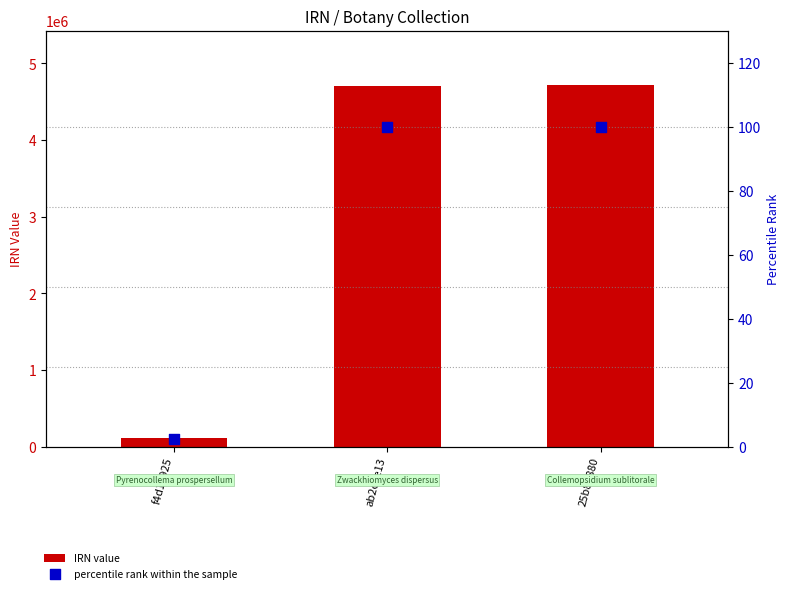

What are all the series names shown in the legend?

IRN value, percentile rank within the sample